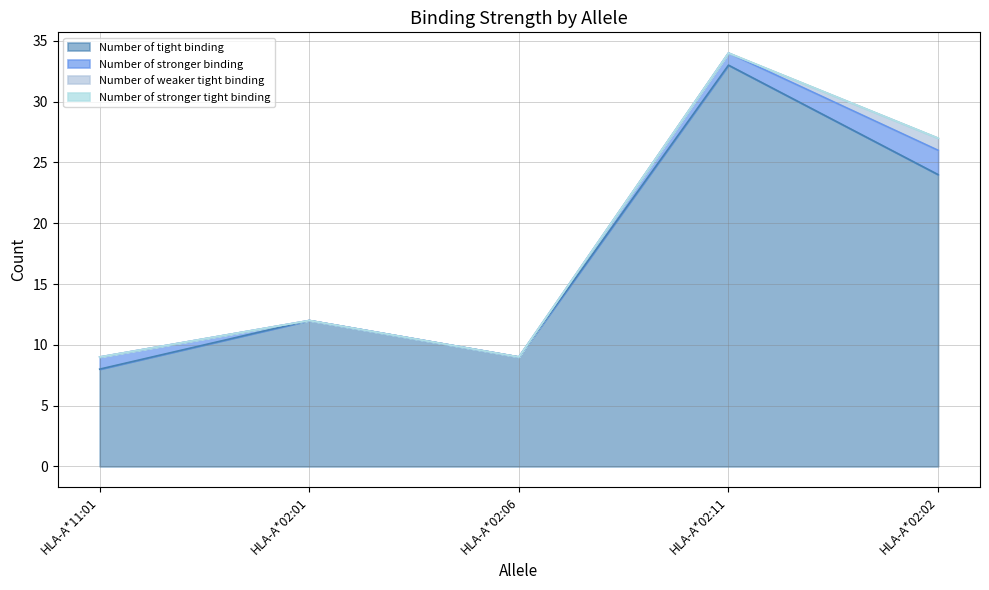

At which label is Number of tight binding closest to 20?

HLA-A*02:02